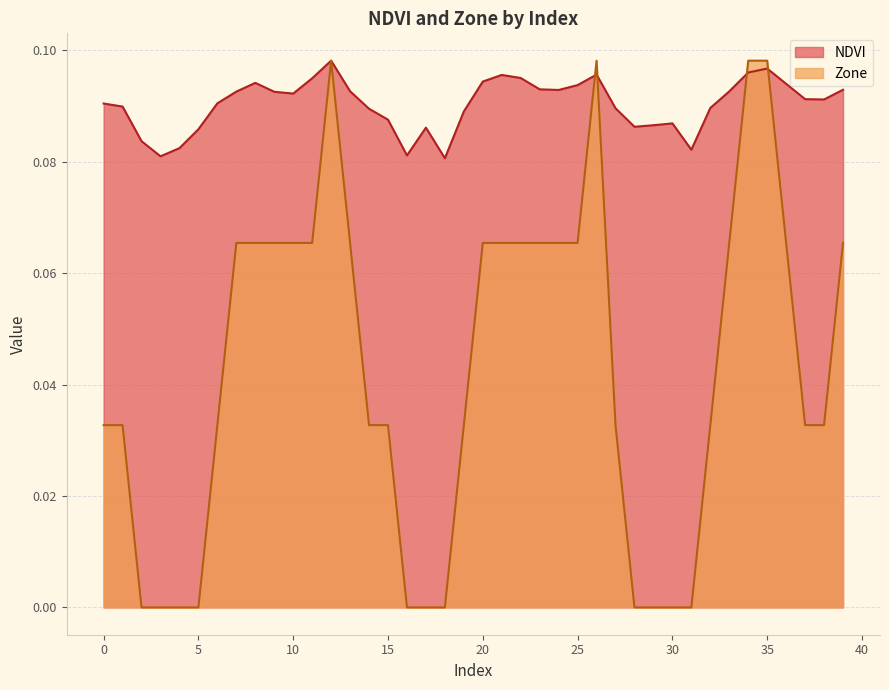

Which series ends up on top after the final intersection of NDVI and Zone?

NDVI